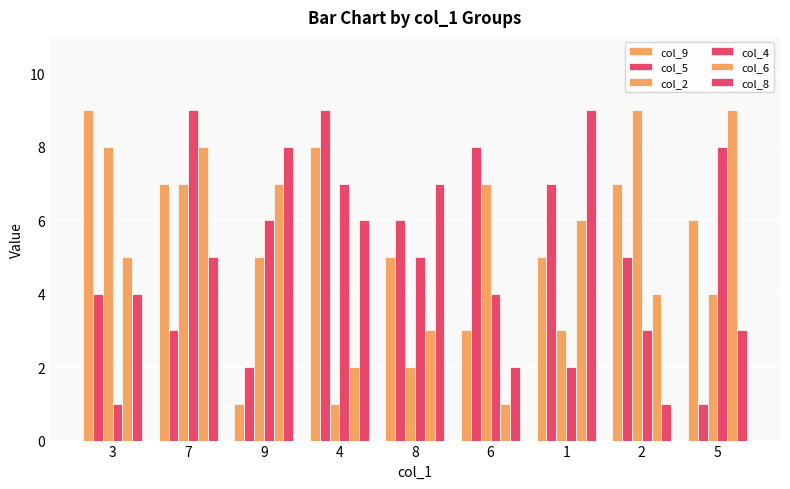

Count the col_2 values in the range 3 to 7.

5